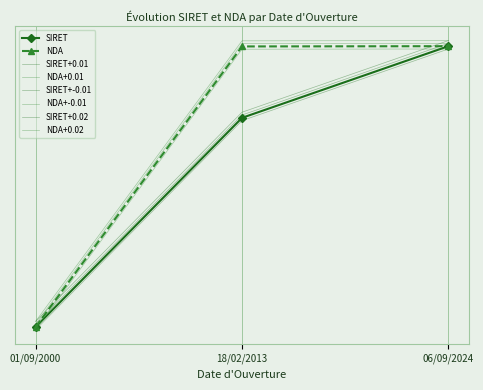

What is the label of the 1st point from the left?

01/09/2000